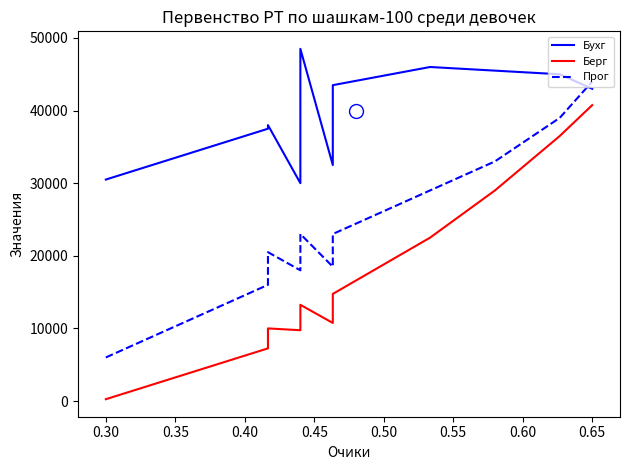

What is the difference between the maximum and minimum values in the Бухг series?

18500